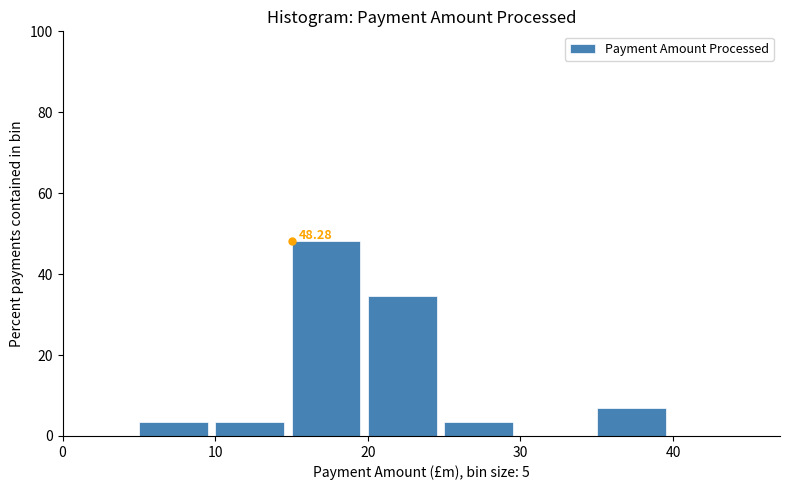

Which range on the x-axis has the tallest bar?

15 to 20